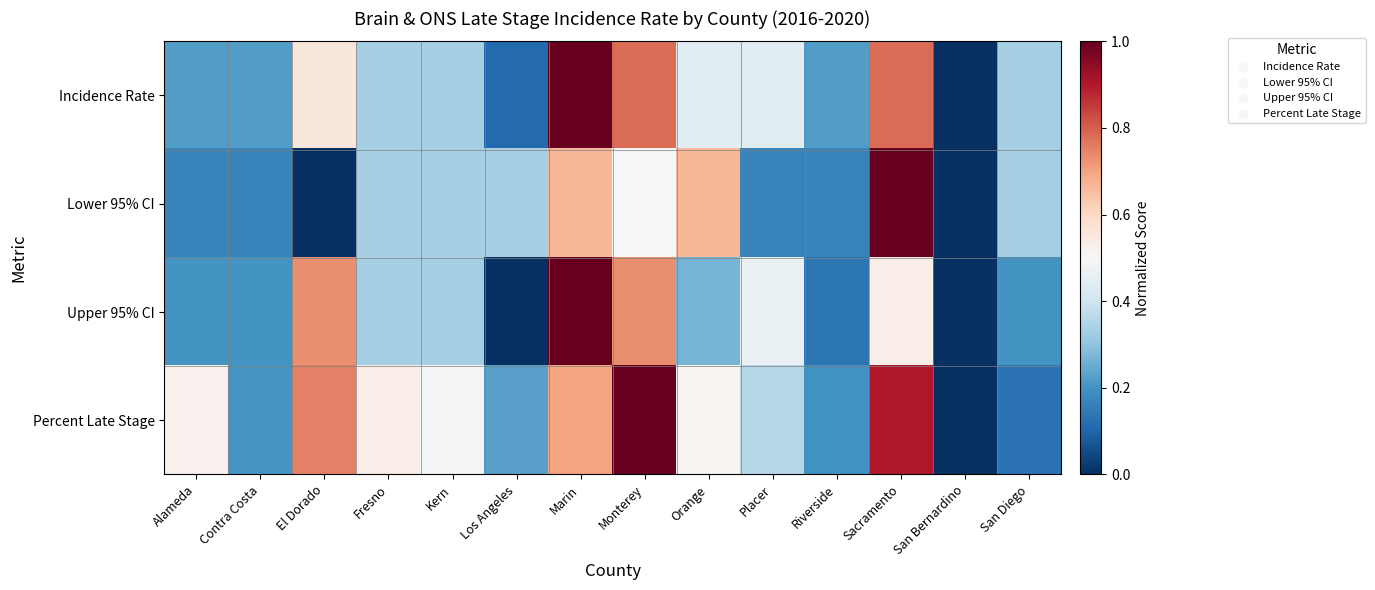

Which label corresponds to the smallest value in the chart?

San Bernardino